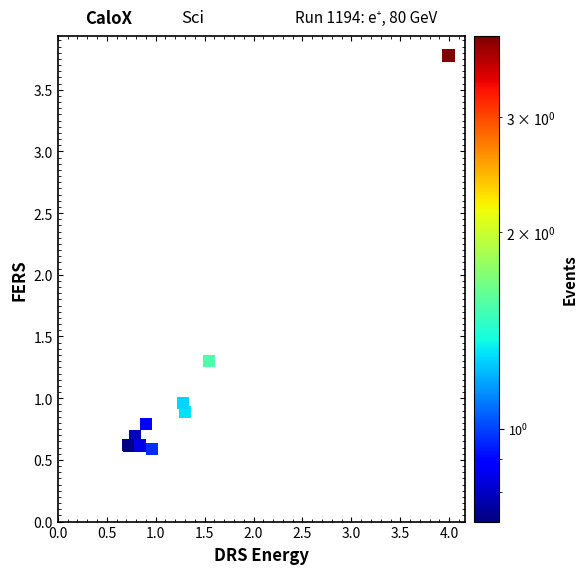

What Y value in the scatter plot is closest to 2?

1.3